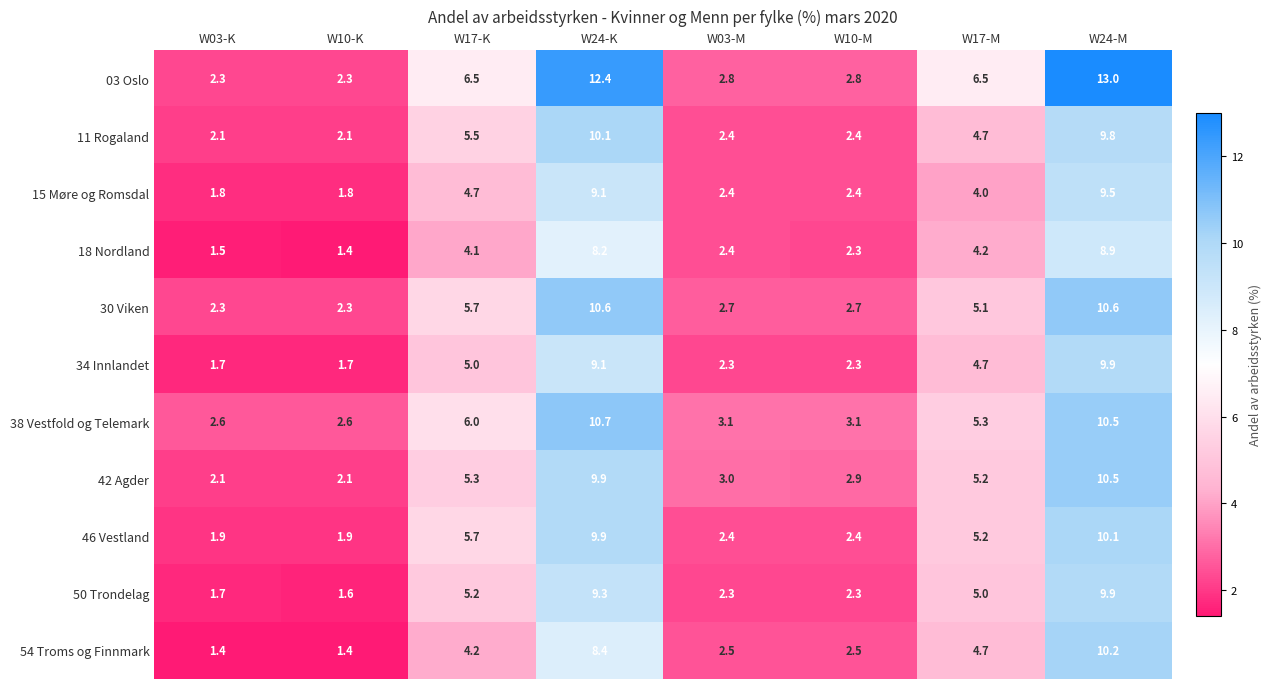

At which category is the sum across all series the highest?

W24-M